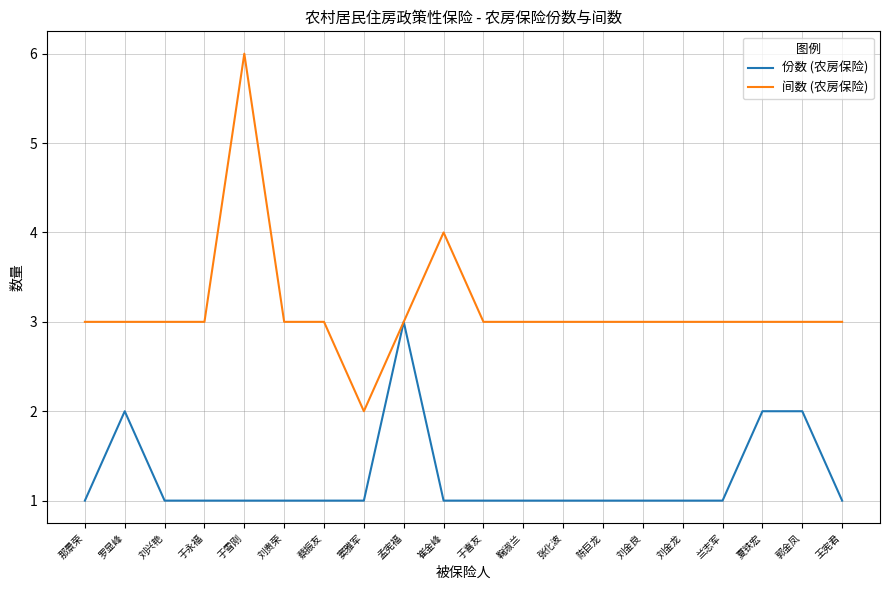

What value does the 份数 (农房保险) series have at 鞠淑兰?

1